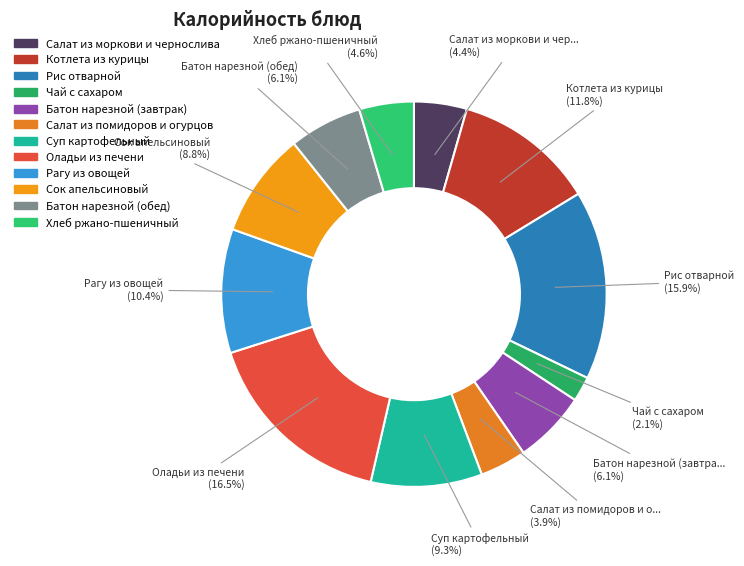

Which category has the biggest portion of the pie?

Оладьи из печени